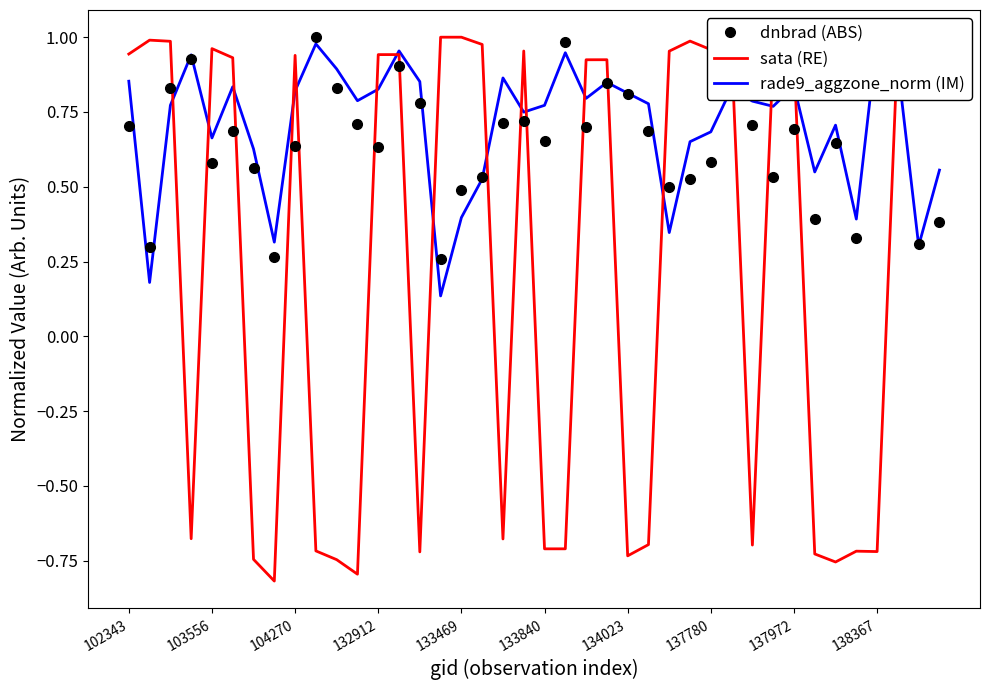

After their last crossing, which series has the higher values: sata (RE) or dnbrad (ABS)?

sata (RE)